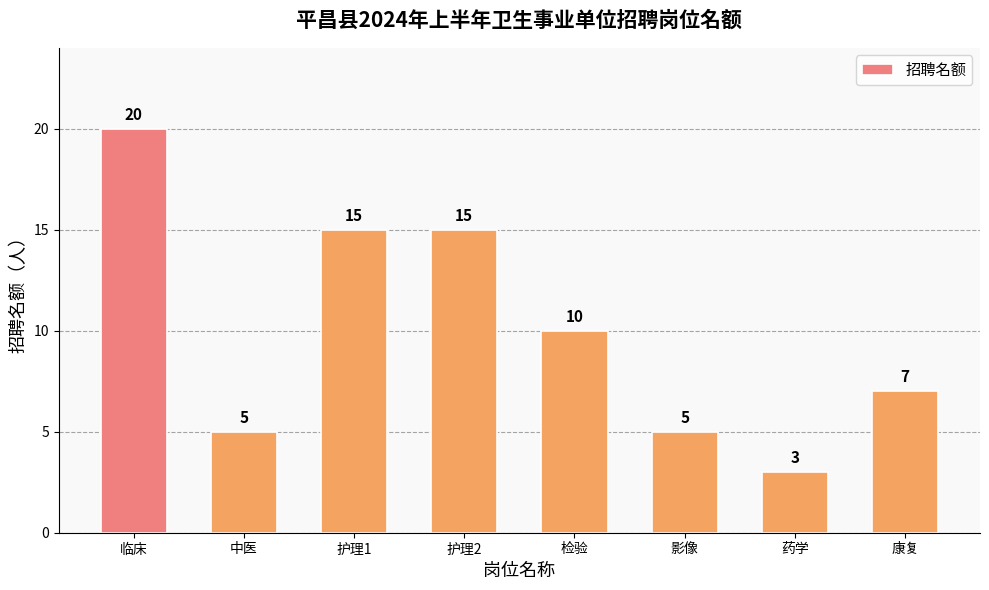

Reading left to right, list all the values displayed in this chart.

20	5	15	15	10	5	3	7